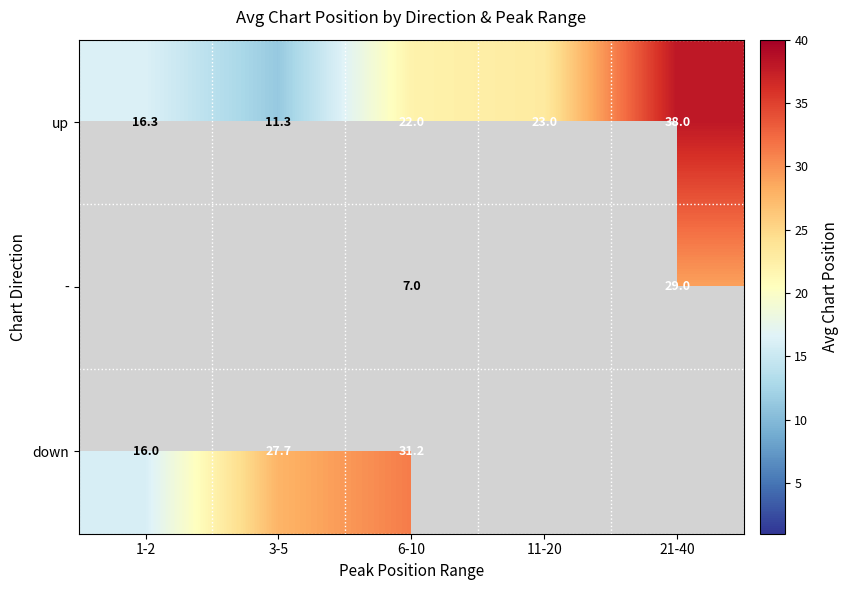

At 6-10, list the series in order from smallest to largest.

-, up, down